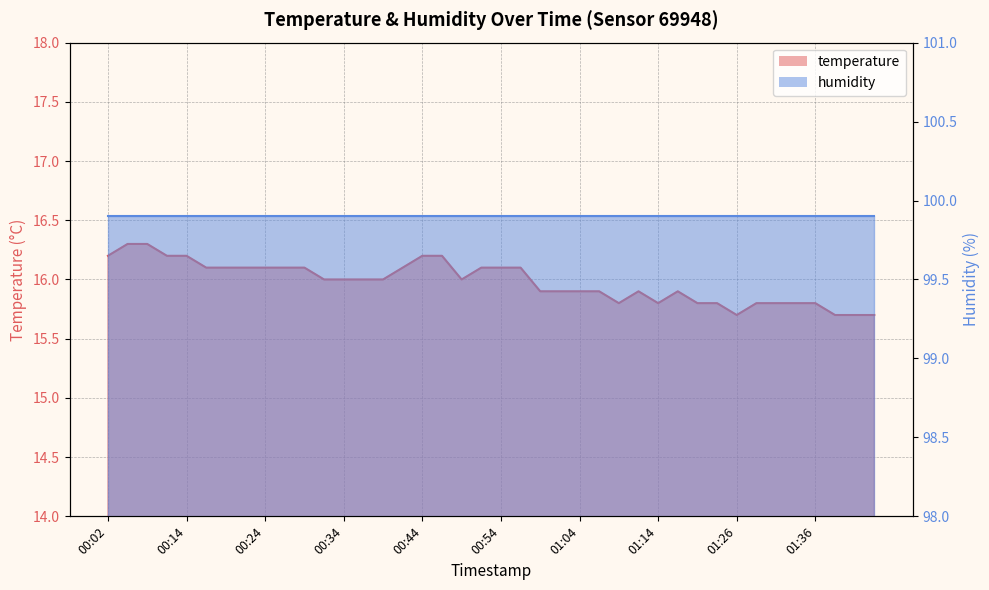

Reading left to right, what are all the values shown in this chart?

00:02=16.2	00:04=16.3	00:07=16.3	00:09=16.2	00:14=16.2	00:17=16.1	00:19=16.1	00:22=16.1	00:24=16.1	00:26=16.1	00:29=16.1	00:31=16.0	00:34=16.0	00:36=16.0	00:39=16.0	00:41=16.1	00:44=16.2	00:46=16.2	00:49=16.0	00:51=16.1	00:54=16.1	00:57=16.1	00:59=15.9	01:02=15.9	01:04=15.9	01:06=15.9	01:09=15.8	01:11=15.9	01:14=15.8	01:16=15.9	01:21=15.8	01:24=15.8	01:26=15.7	01:29=15.8	01:31=15.8	01:33=15.8	01:36=15.8	01:38=15.7	01:41=15.7	01:43=15.7